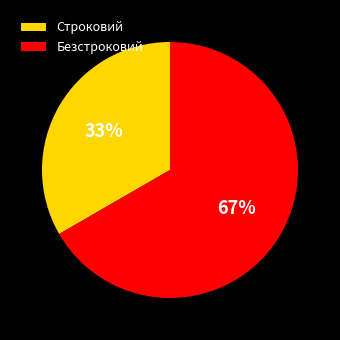

Approximately how many times larger is the value at Безстроковий compared to Строковий?

2.0